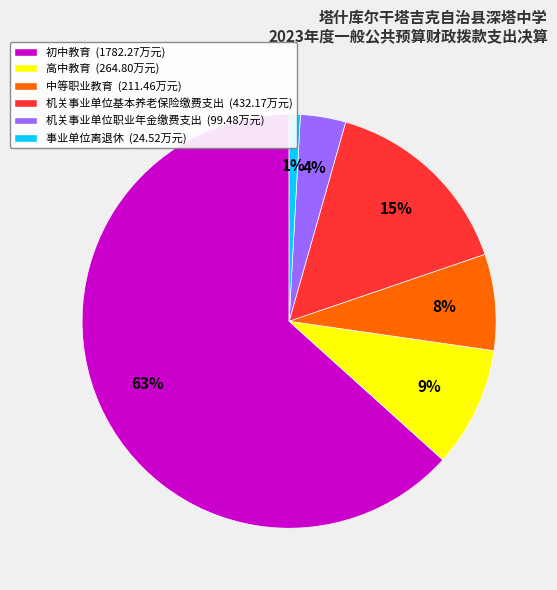

Which has a higher value, 机关事业单位职业年金缴费支出 (99.48万元) or 高中教育 (264.80万元)?

高中教育 (264.80万元)